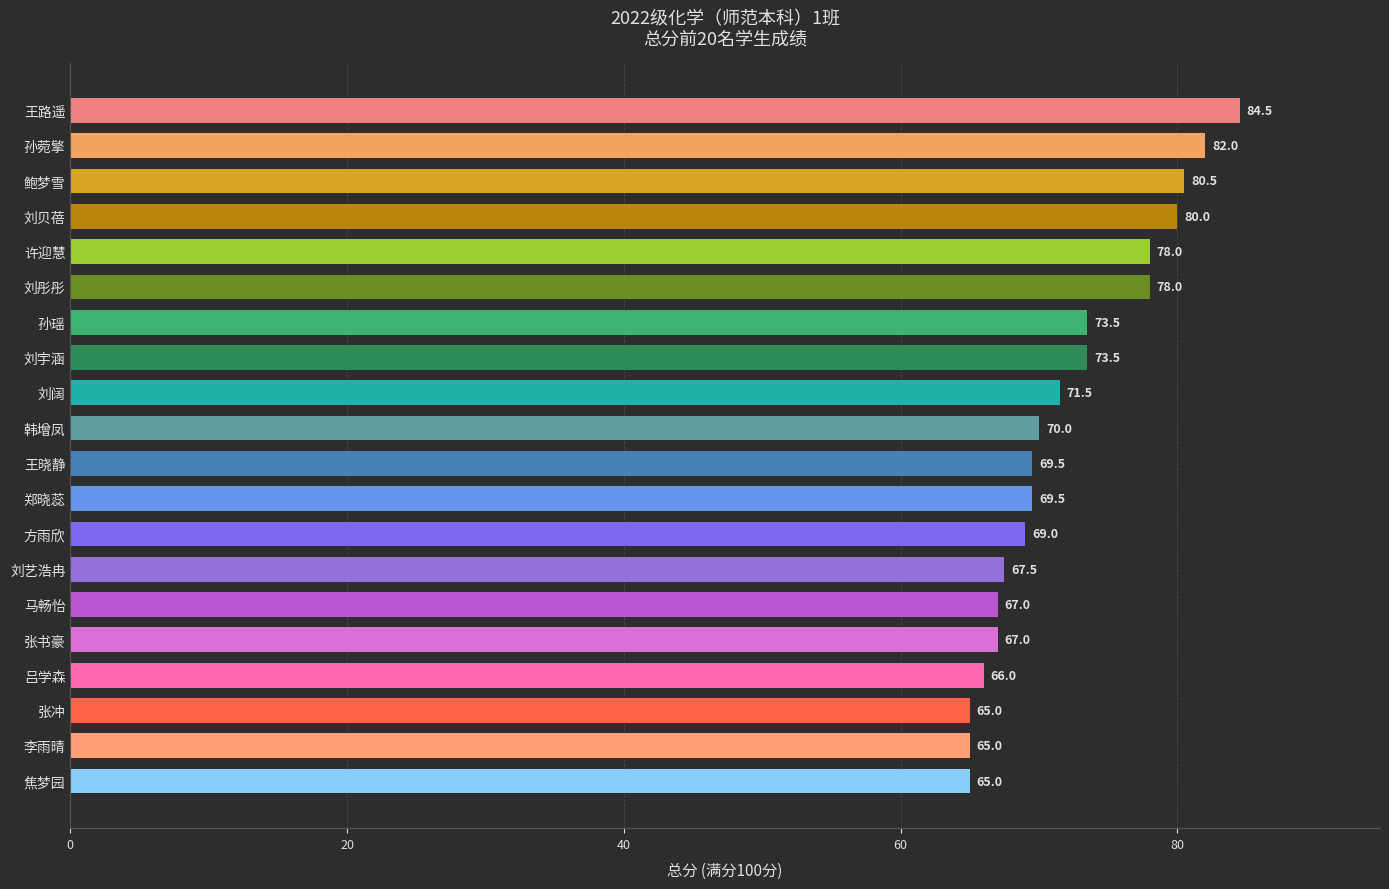

The chart shows a value of 82.0 at 孙菀擎. True or false?

True